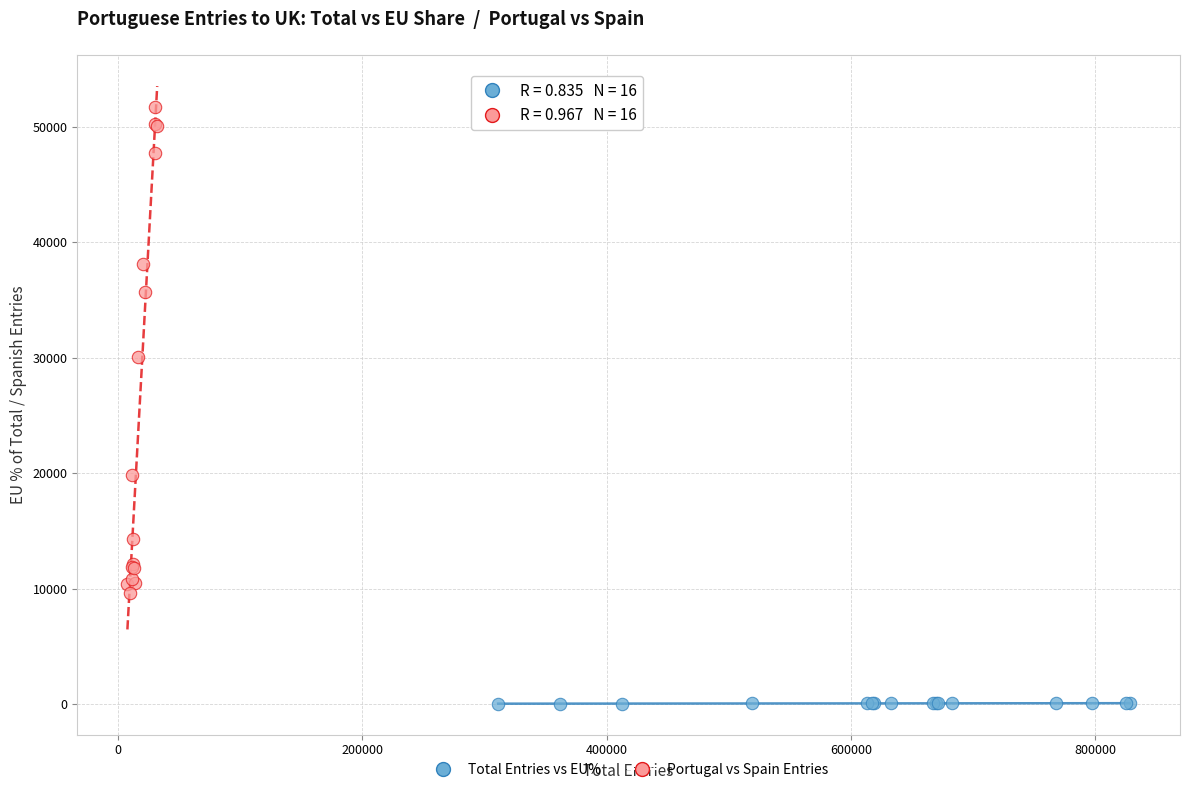

Which series has the largest Y range (max minus min)?

Portugal vs Spain Entries